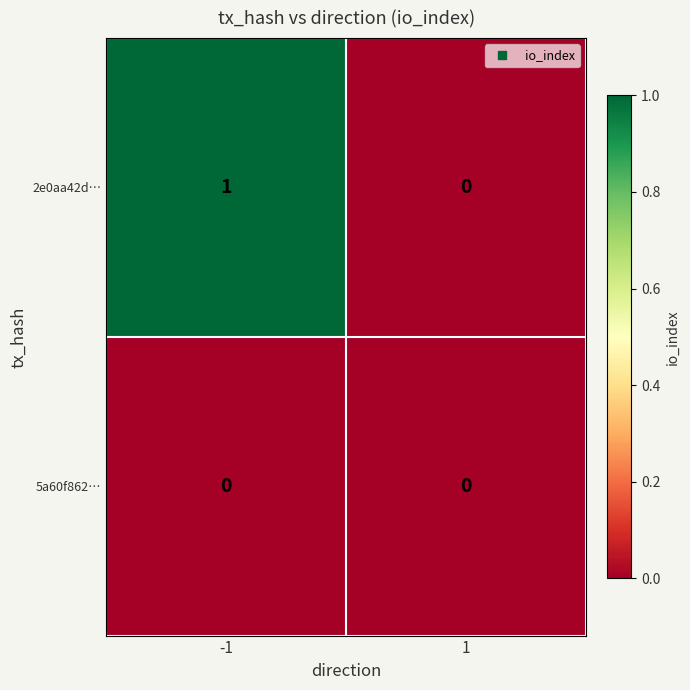

The value of 2e0aa42d… at -1 is 0. True or false?

False